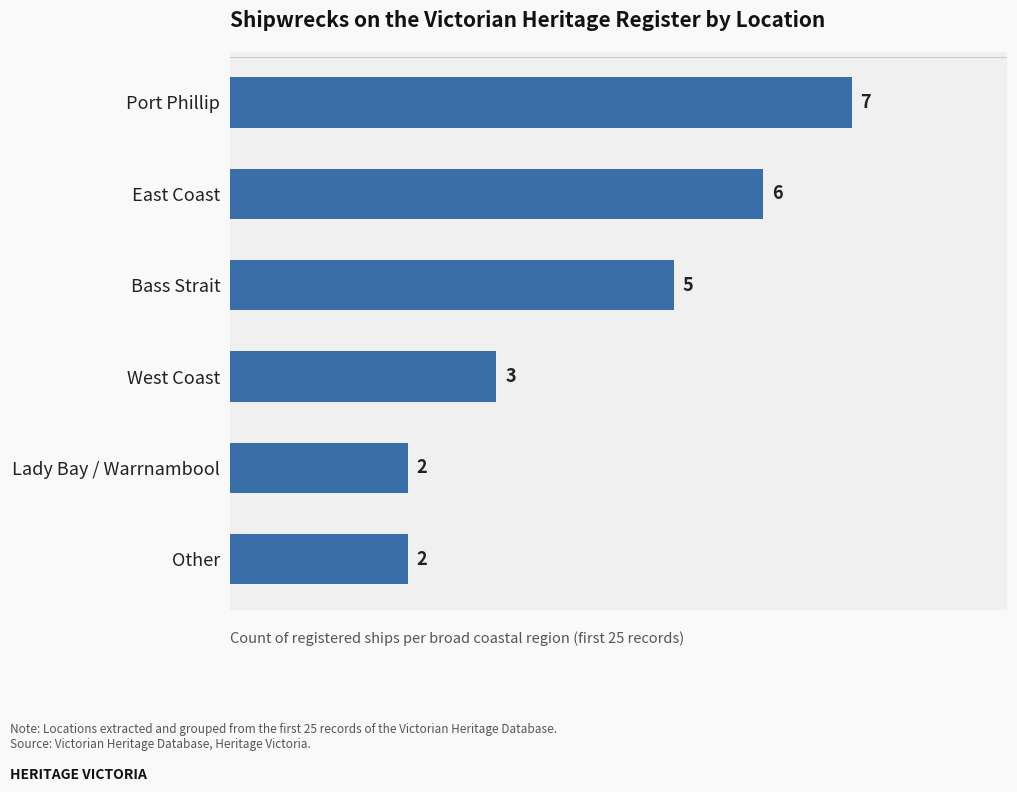

Reading bottom to top, what are all the values shown in this chart?

Other=2	Lady Bay / Warrnambool=2	West Coast=3	Bass Strait=5	East Coast=6	Port Phillip=7